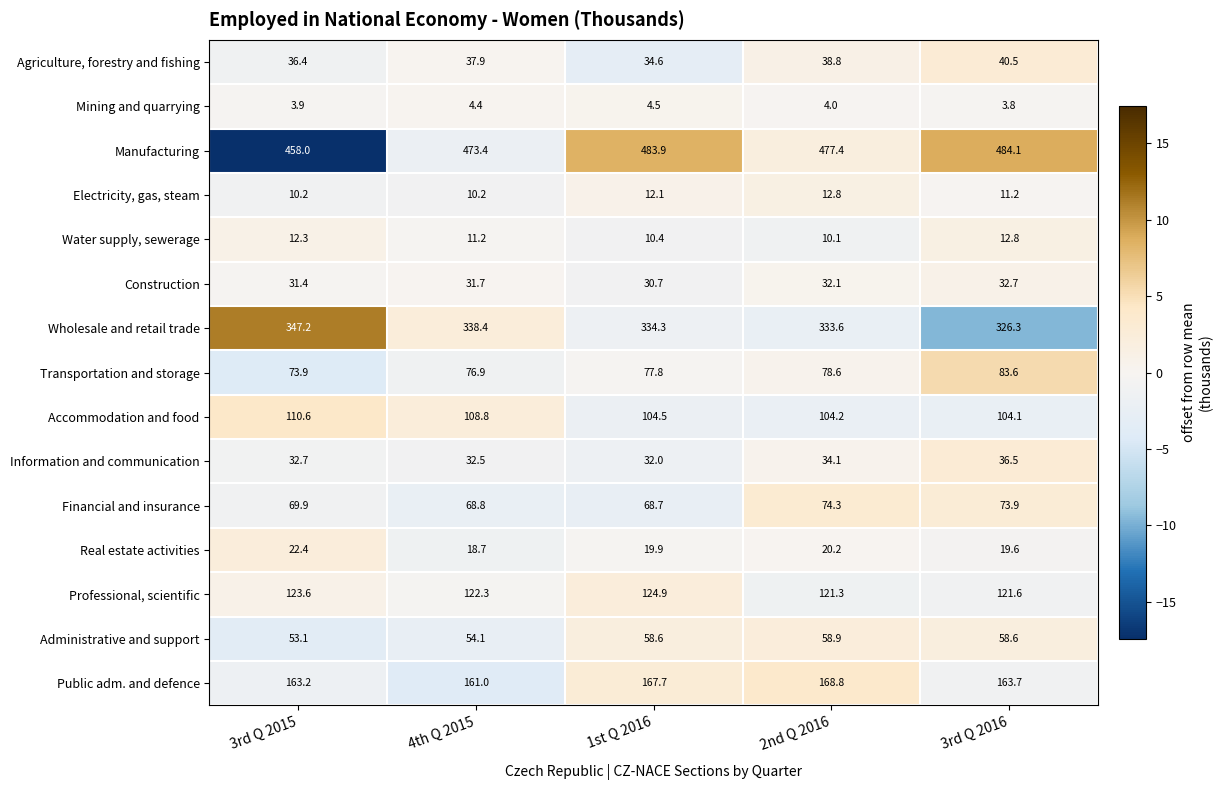

At how many categories does at least one series exceed 9?

5